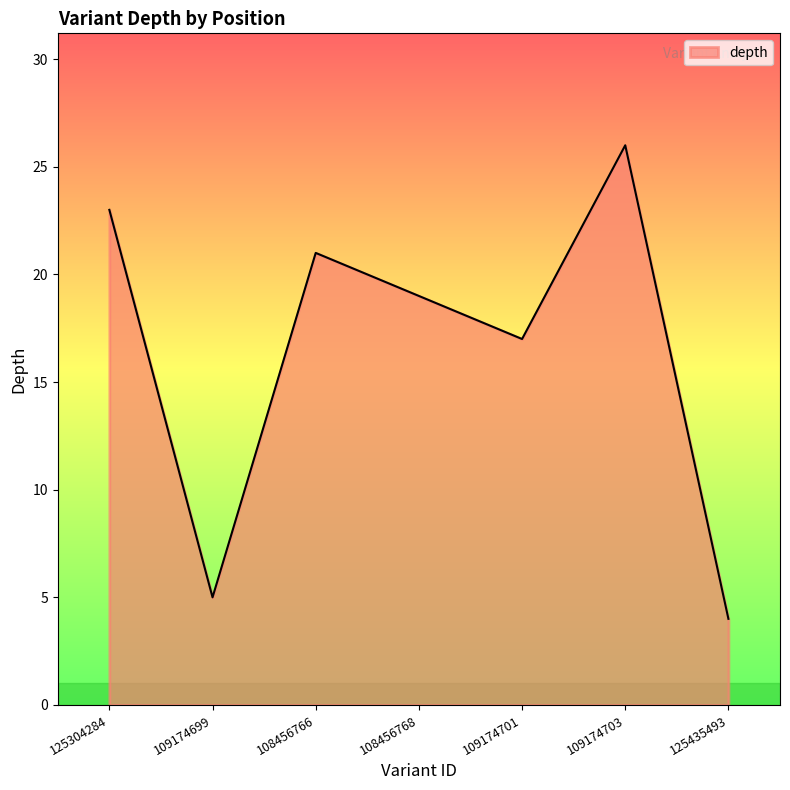

How many lines are shown in the chart?

1